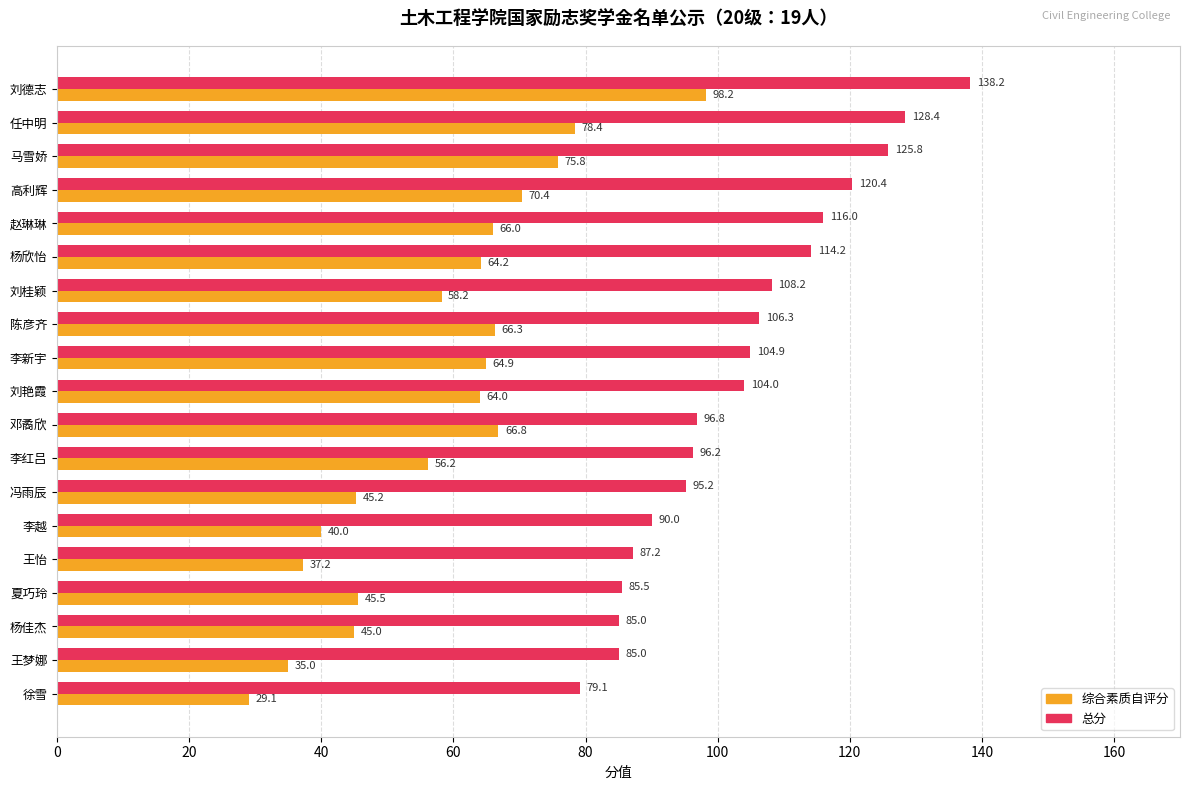

The value of 综合素质自评分 at 杨佳杰 is 78.0. True or false?

False